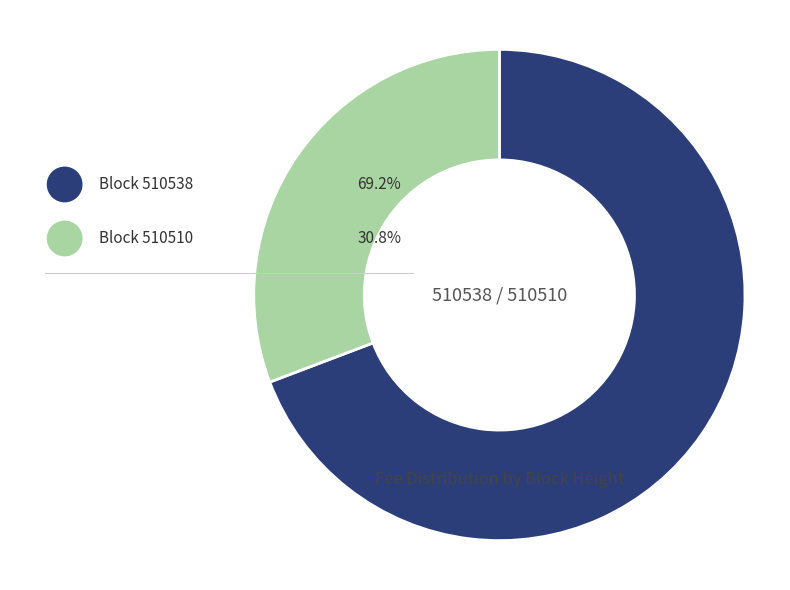

What is the largest slice in the pie chart?

510538